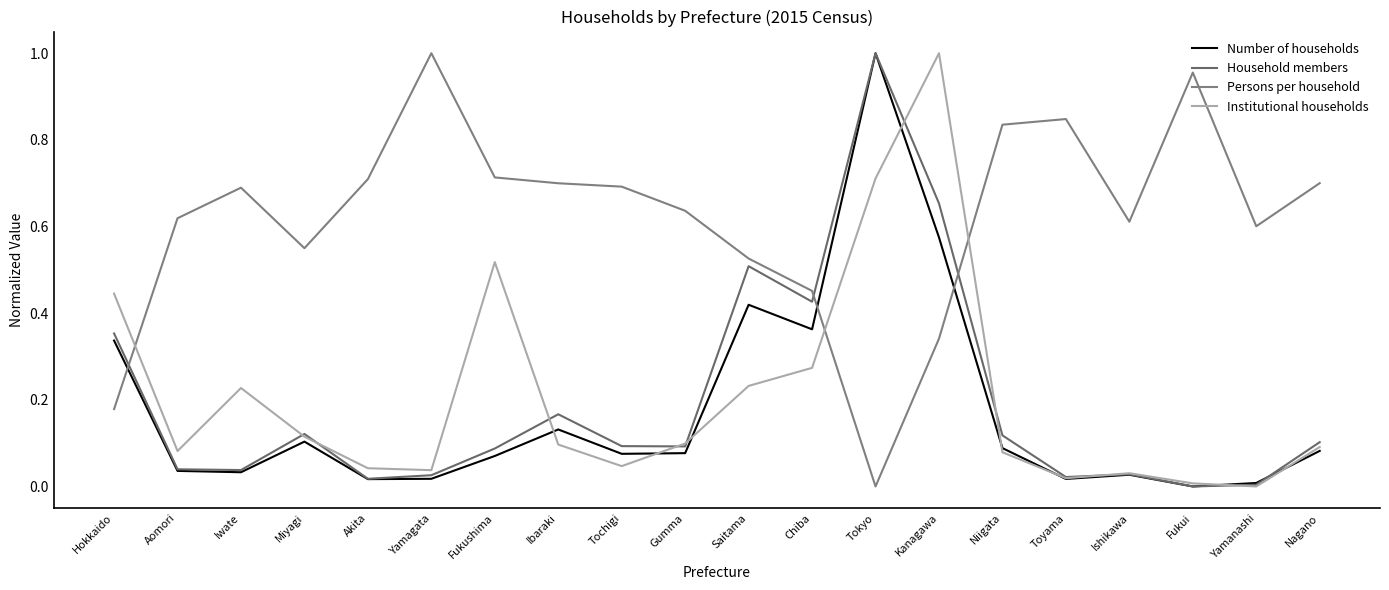

What is the label of the 5th point from the left?

Akita